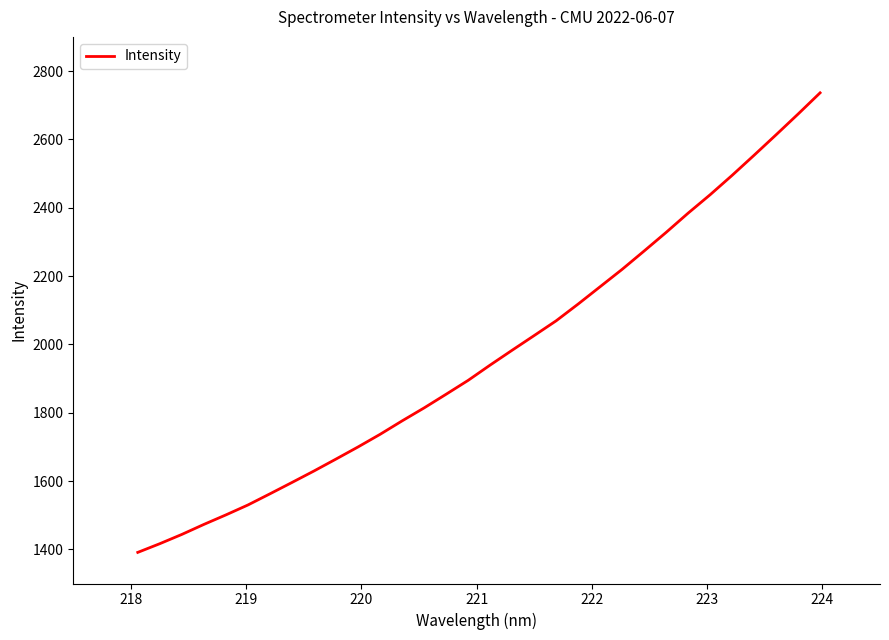

How many lines are shown in the chart?

1